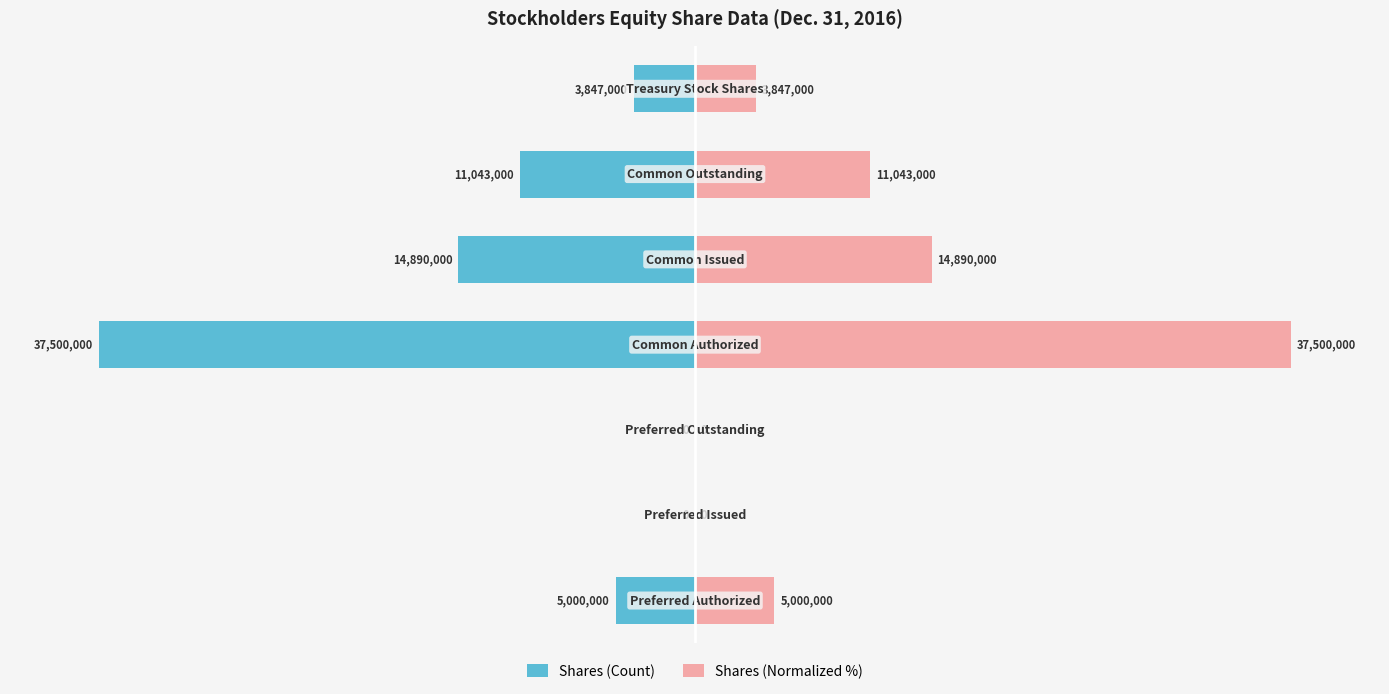

Rank the series by their average value, from lowest to highest.

Shares (Count), Shares (Normalized %)